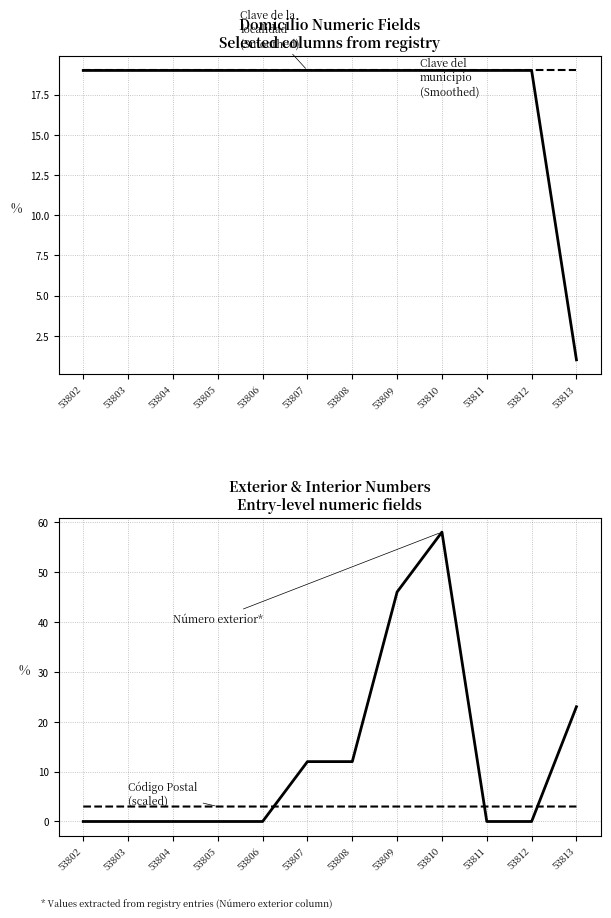

What is the value of the Clave del municipio point at the 10th from the left?

19.0